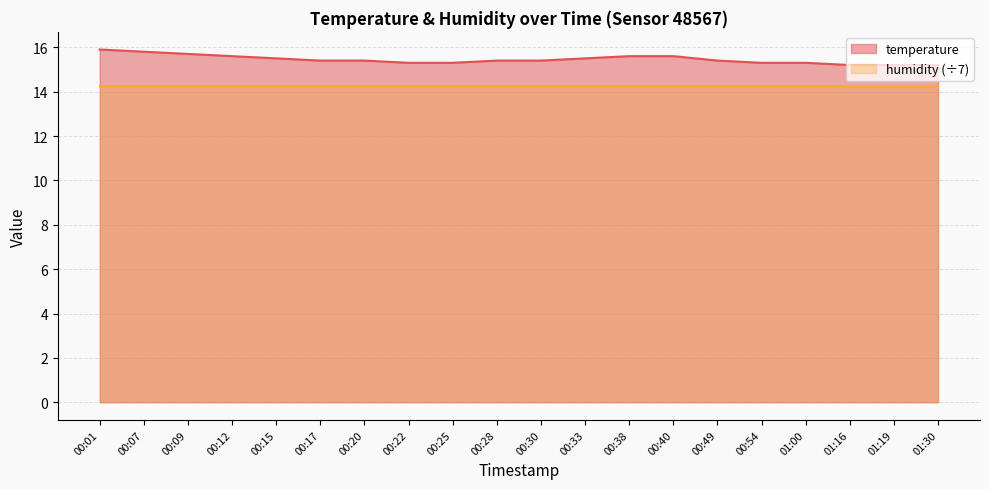

List the labels in order of value, smallest first.

01:16, 01:19, 01:30, 00:22, 00:25, 00:54, 01:00, 00:17, 00:20, 00:28, 00:30, 00:49, 00:15, 00:33, 00:12, 00:38, 00:40, 00:09, 00:07, 00:01